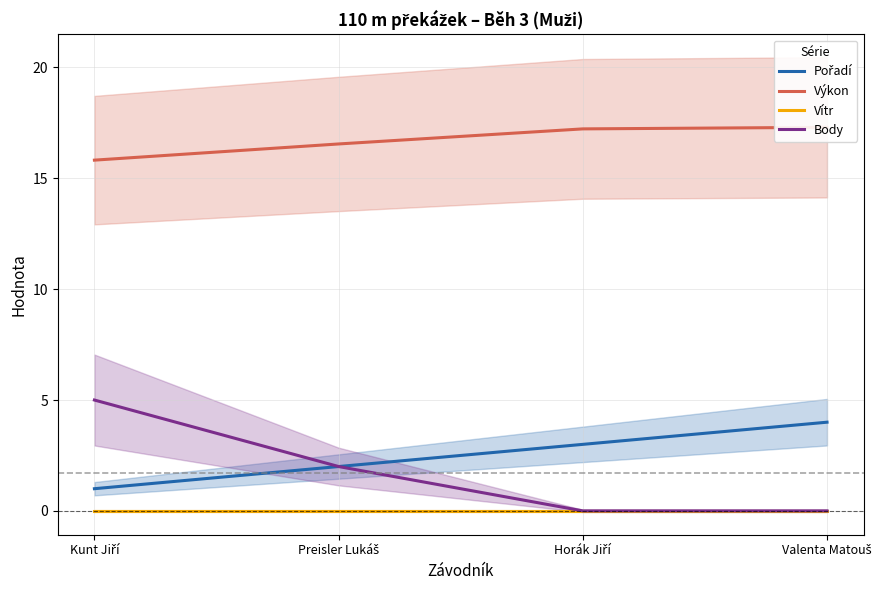

Reading right to left, transcribe all the data shown in this chart.

Pořadí: Valenta Matouš=4.0	Horák Jiří=3.0	Preisler Lukáš=2.0	Kunt Jiří=1.0
Výkon: Valenta Matouš=17.3	Horák Jiří=17.2	Preisler Lukáš=16.6	Kunt Jiří=15.8
Vítr: Valenta Matouš=0.0	Horák Jiří=0.0	Preisler Lukáš=0.0	Kunt Jiří=0.0
Body: Valenta Matouš=0.0	Horák Jiří=0.0	Preisler Lukáš=2.0	Kunt Jiří=5.0